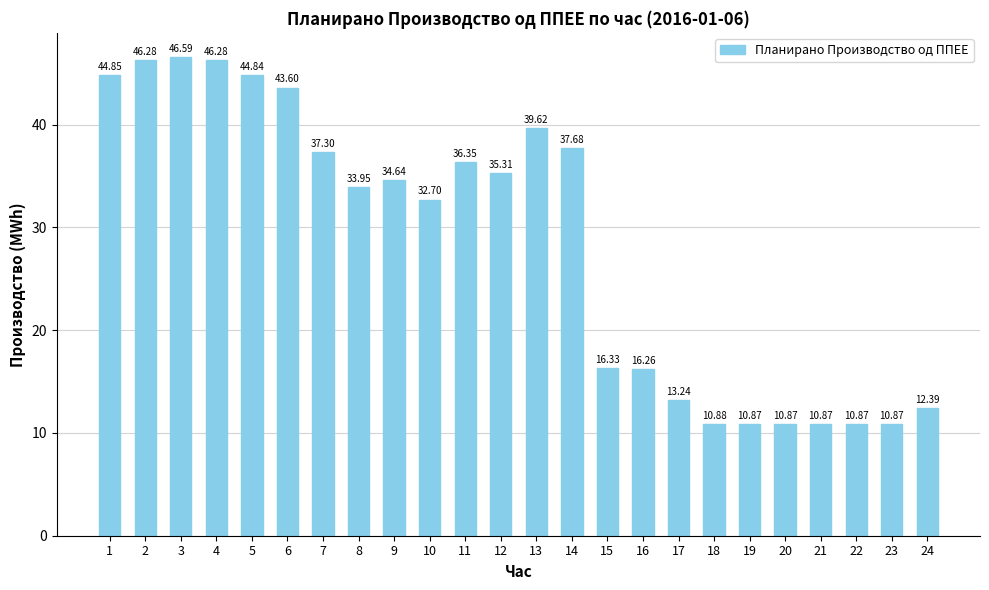

Count the number of categories in the chart.

24